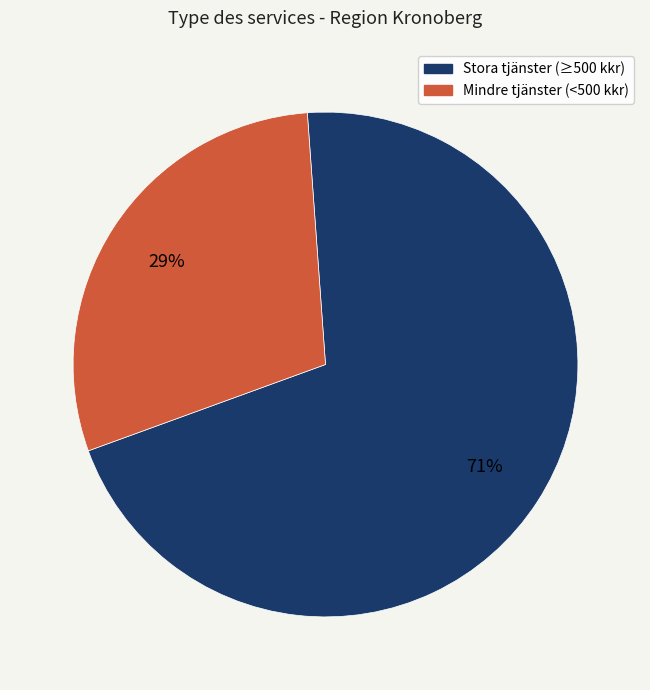

Is there a majority slice in this chart?

Yes